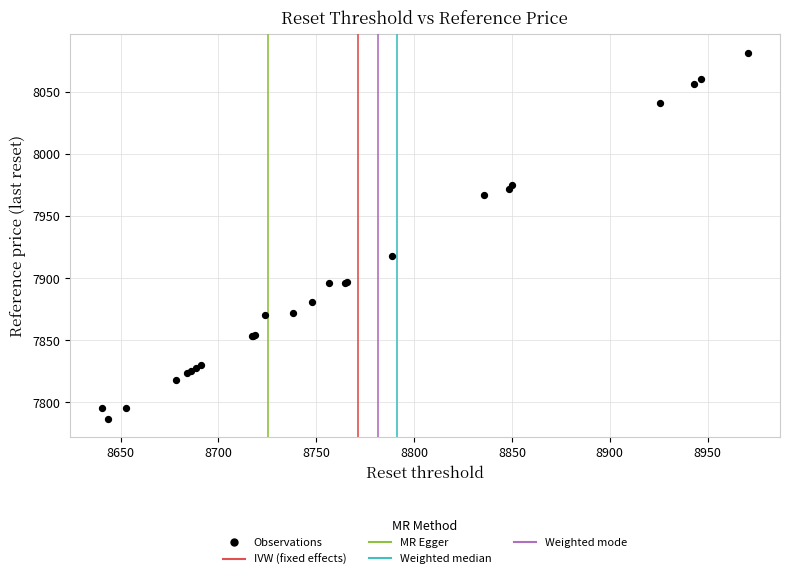

What Y value in the scatter plot is closest to 7934?

7918.0